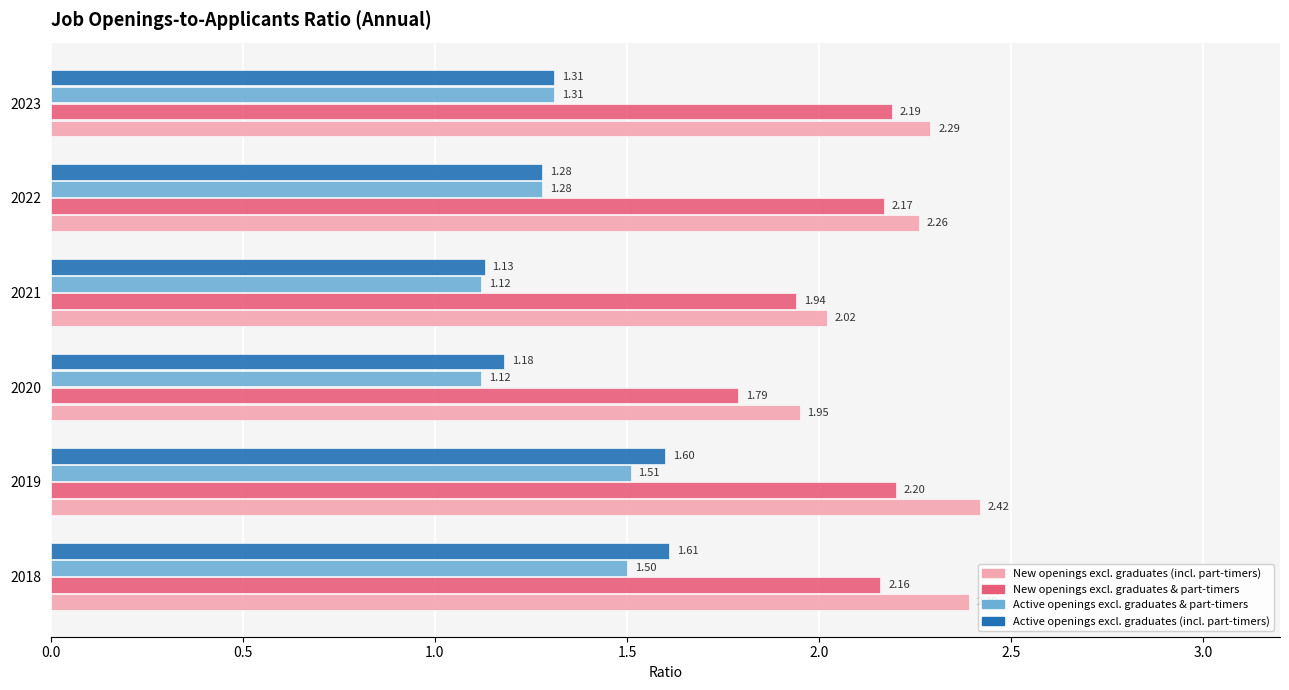

What is the difference between the maximum and minimum values in the New openings excl. graduates & part-timers series?

0.4